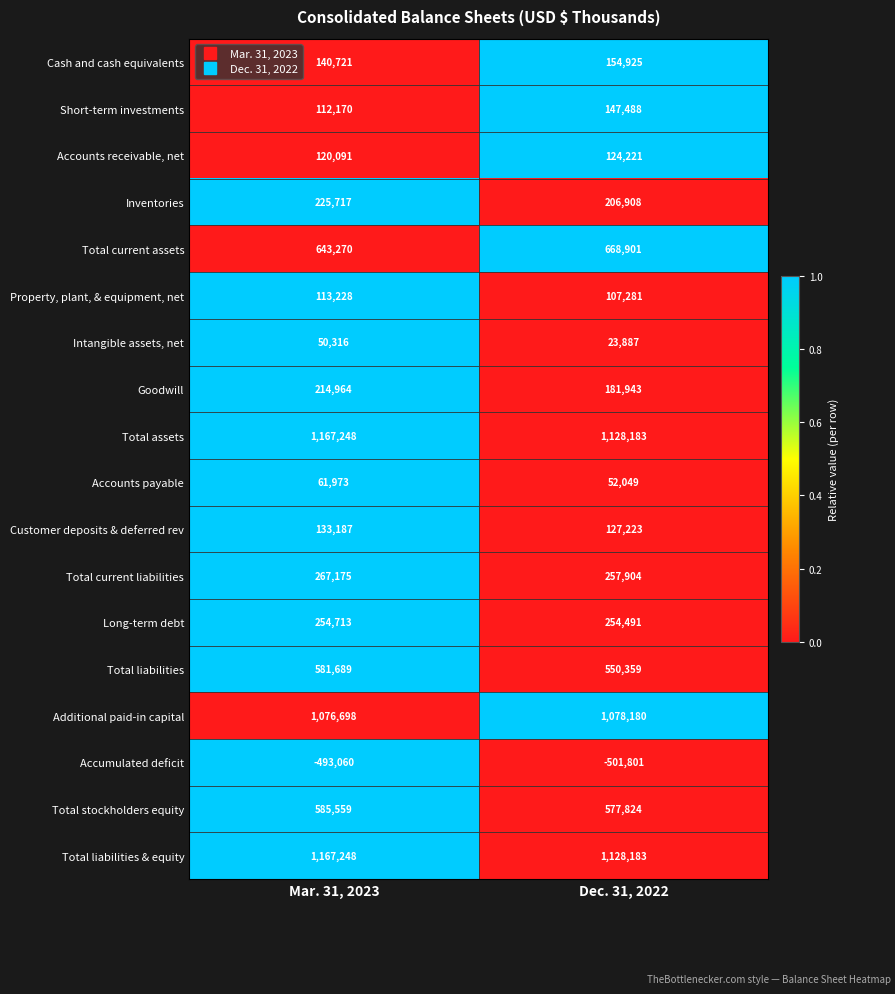

List the labels in order of Total current assets value, smallest first.

Mar. 31, 2023, Dec. 31, 2022